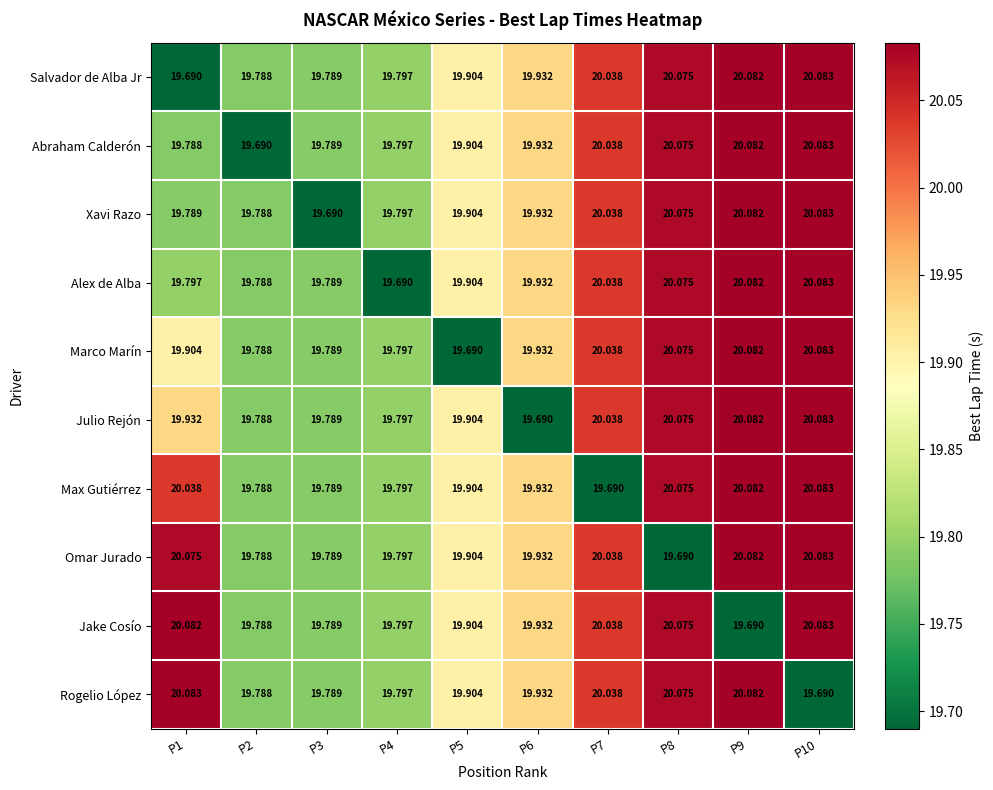

Which series changed the most between P1 and P2?

Rogelio López